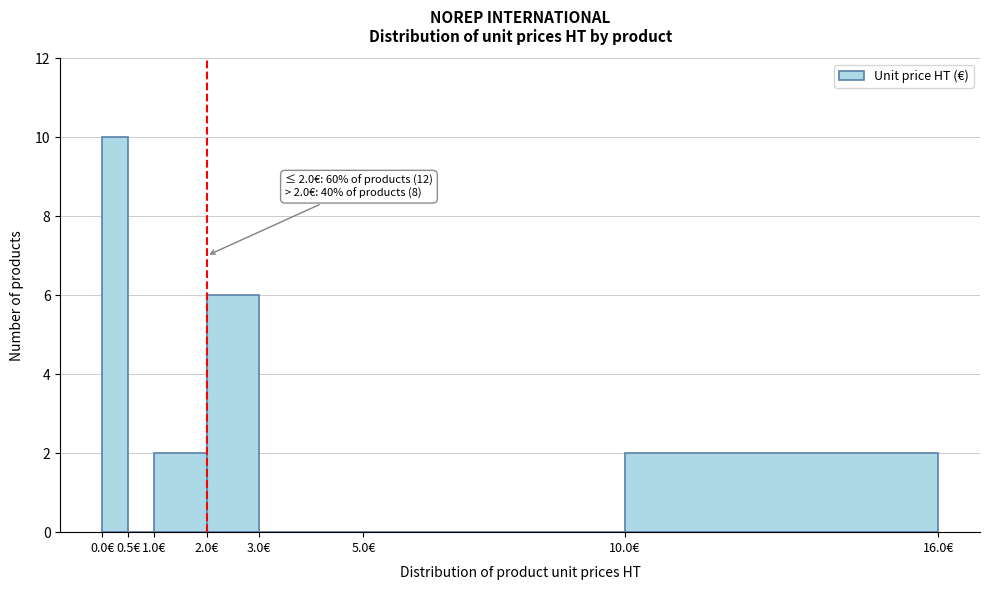

Which range on the x-axis has the tallest bar?

0.0 to 0.5